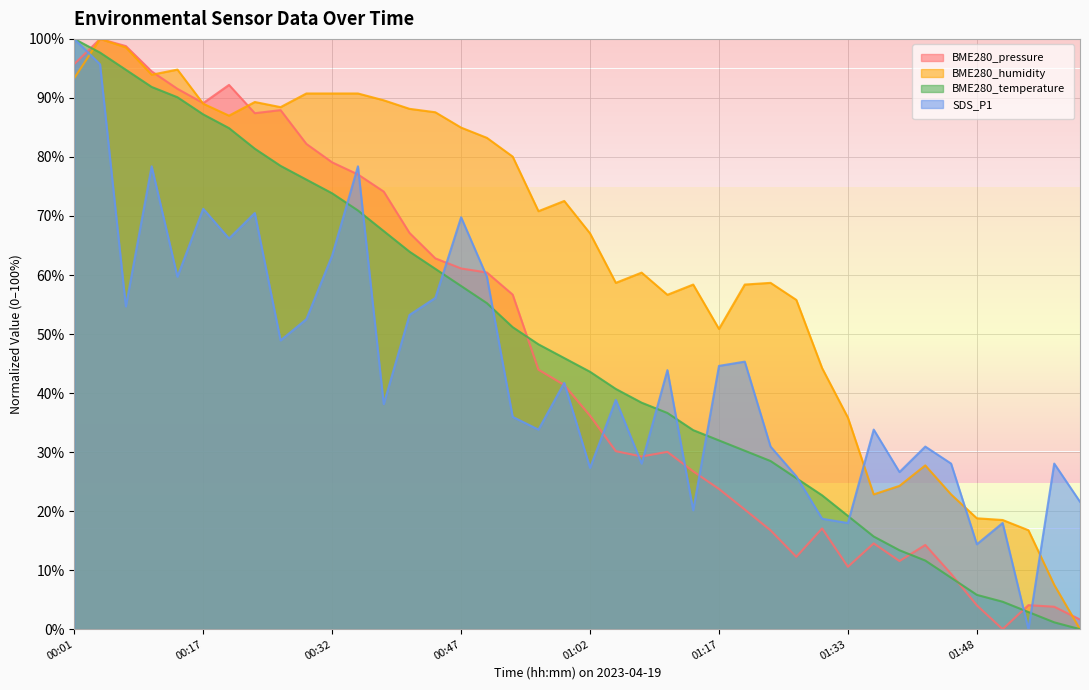

What is the average value of the SDS_P1 series?

44.3